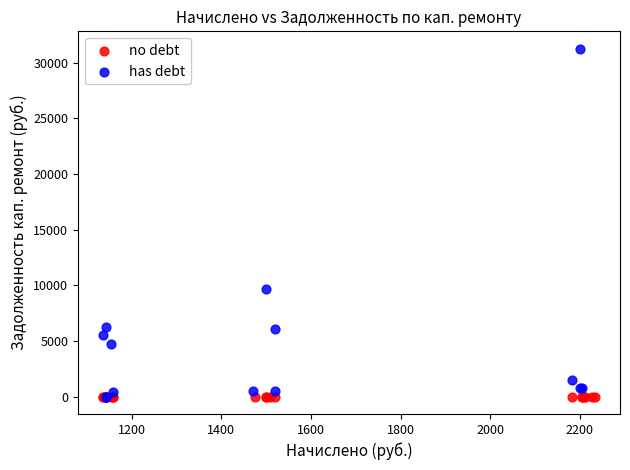

Which series contains the highest Y value?

has debt